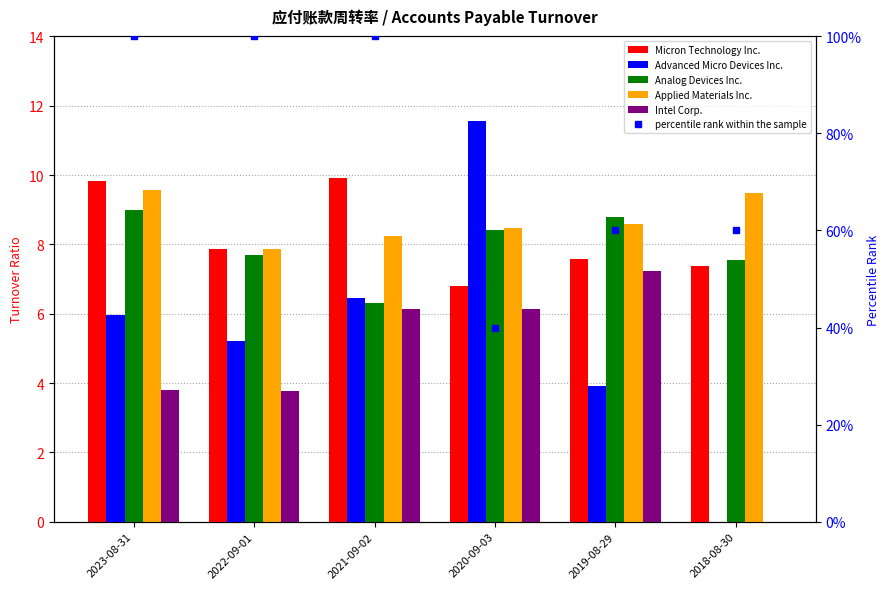

How many series are shown in this chart?

6